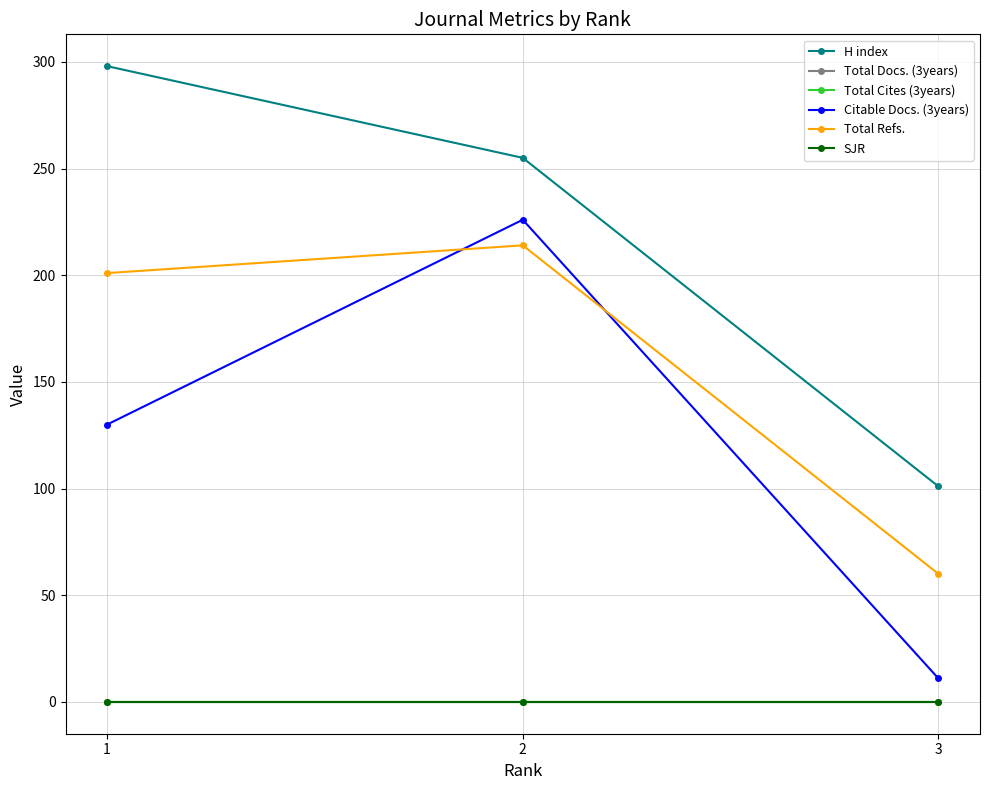

Which series changed the most between 2 and 3?

Citable Docs. (3years)